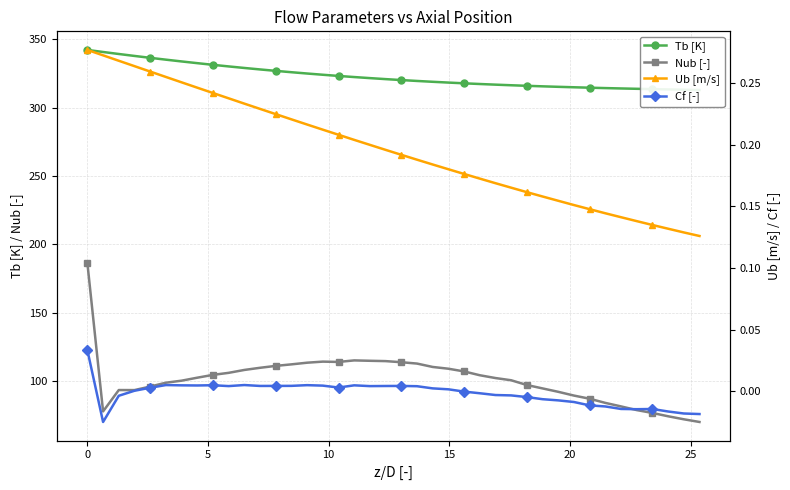

What is the sum of all Tb [K] values?

12917.7